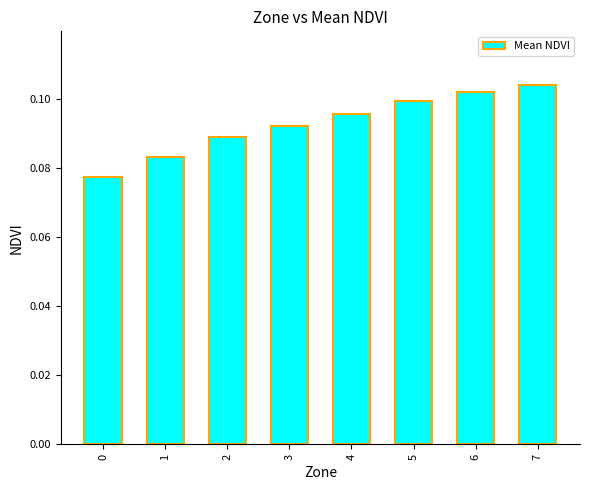

How many values are between 0 and 1?

8